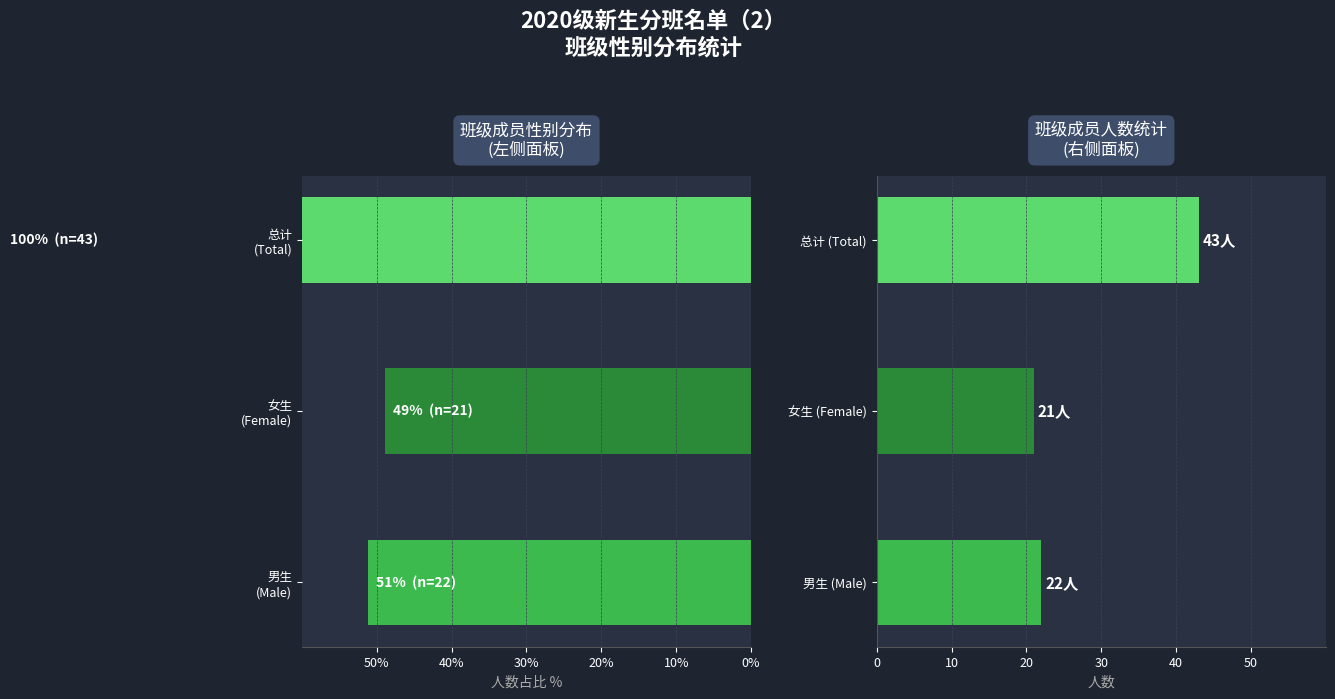

At which label does 男 (Male) reach its minimum?

男生 (Male)